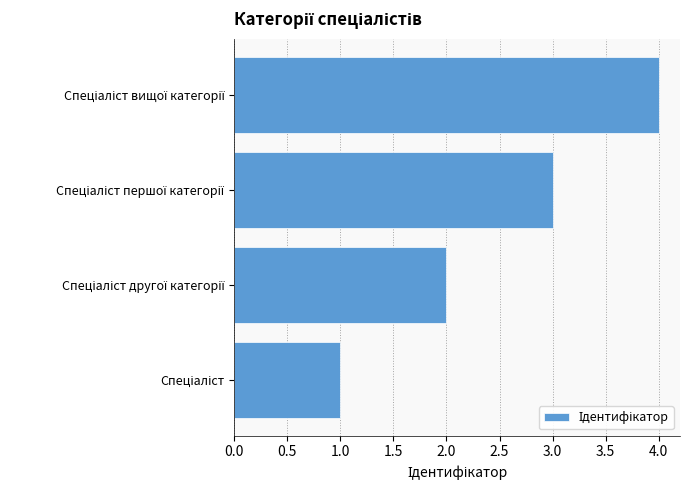

What is the difference between the maximum and minimum values?

3